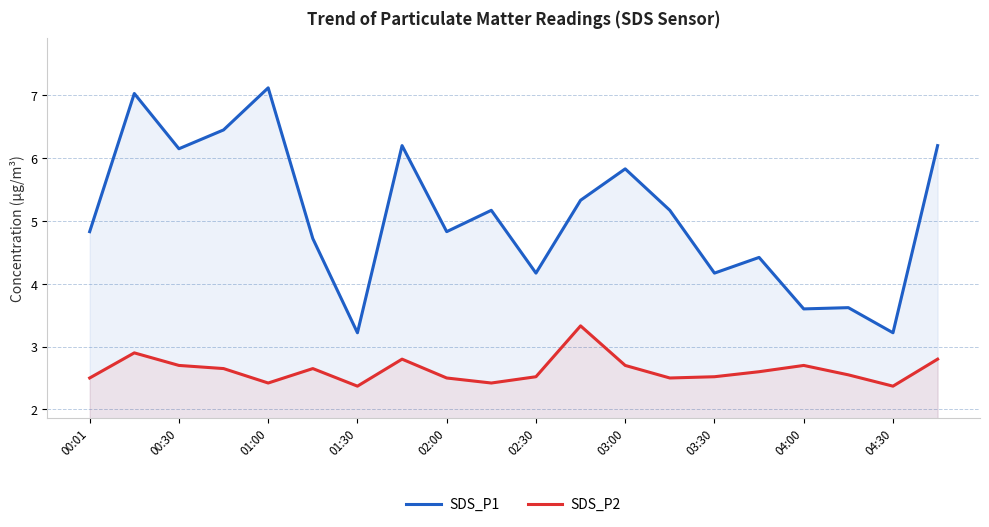

Which series has the largest range (max minus min)?

SDS_P1